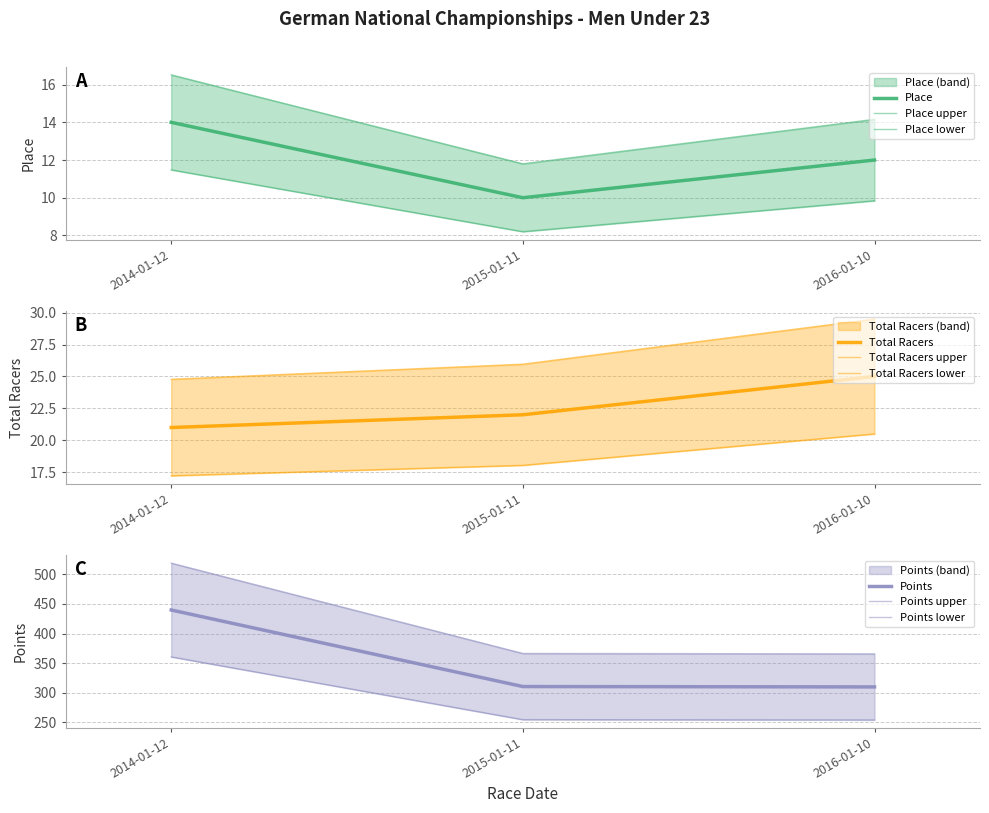

What is the label of the 3rd point from the left?

2016-01-10